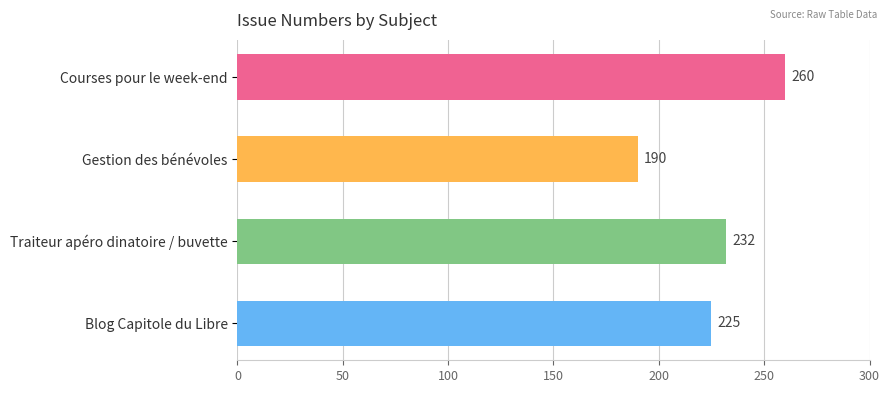

Rank the categories by value from lowest to highest.

Gestion des bénévoles, Blog Capitole du Libre, Traiteur apéro dinatoire / buvette, Courses pour le week-end